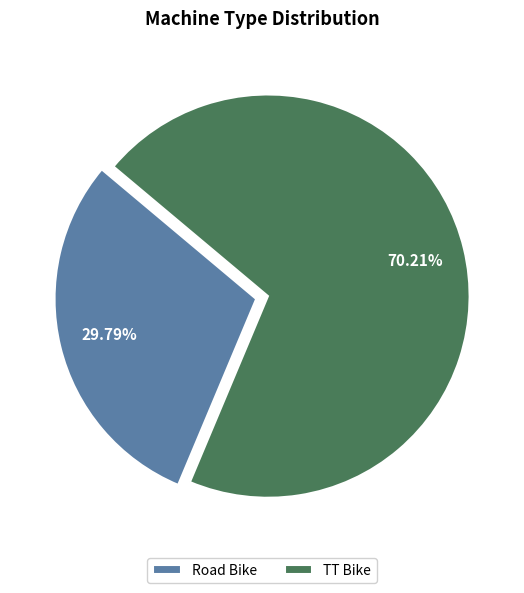

Combined, what portion of the pie is TT Bike and Road Bike?

100.0%